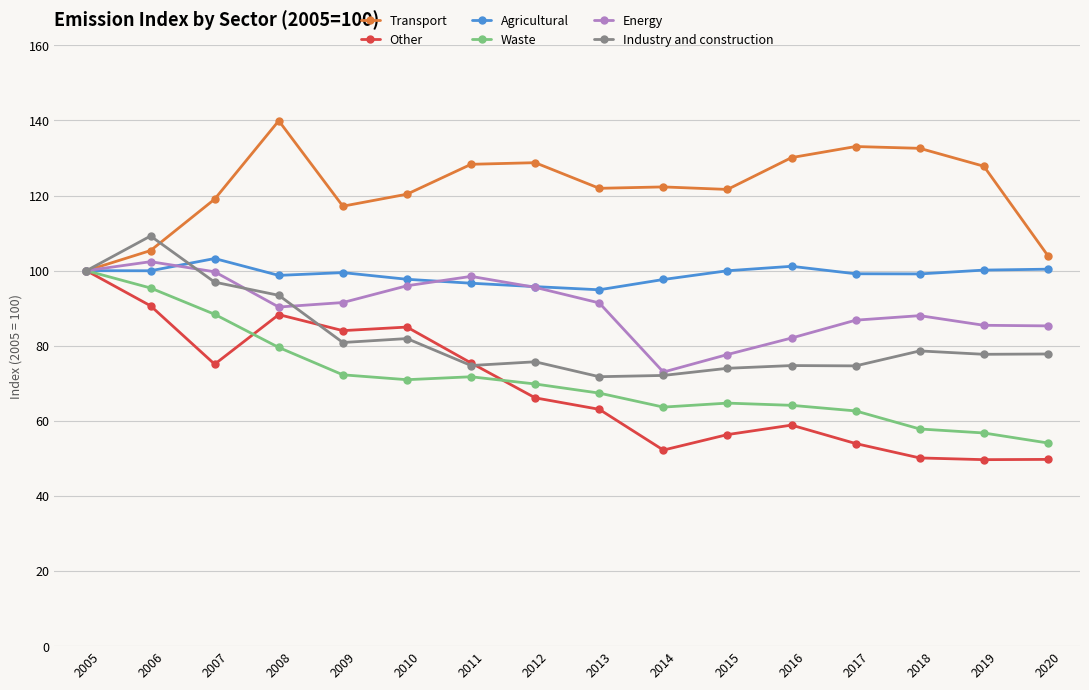

Which series changed the most between 2006 and 2012?

Industry and construction